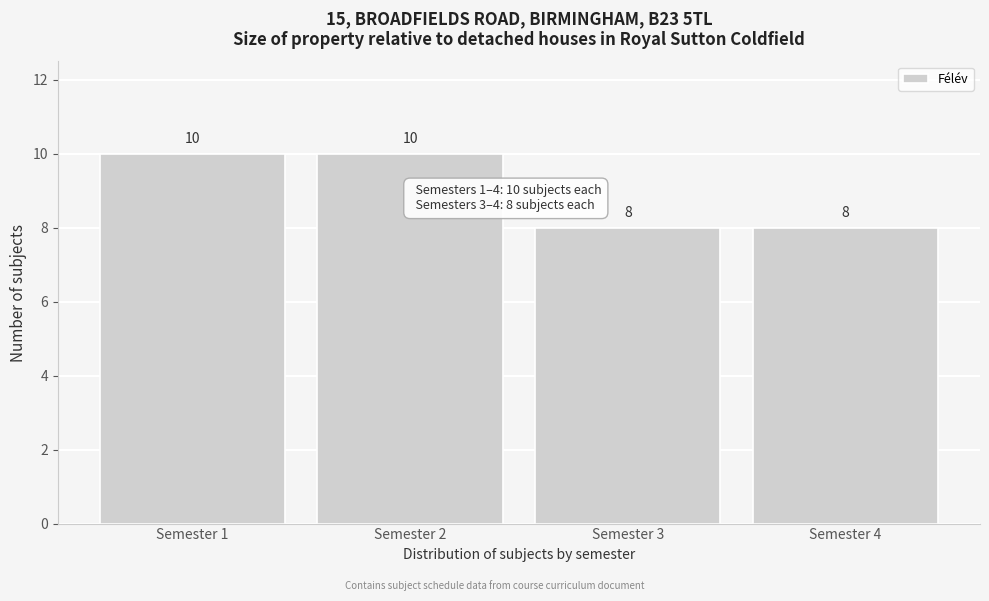

Reading left to right, transcribe this chart: for each bar, give the range it covers on the x-axis and its height.

0.5 to 1.5: 10
1.5 to 2.5: 10
2.5 to 3.5: 8
3.5 to 4.5: 8